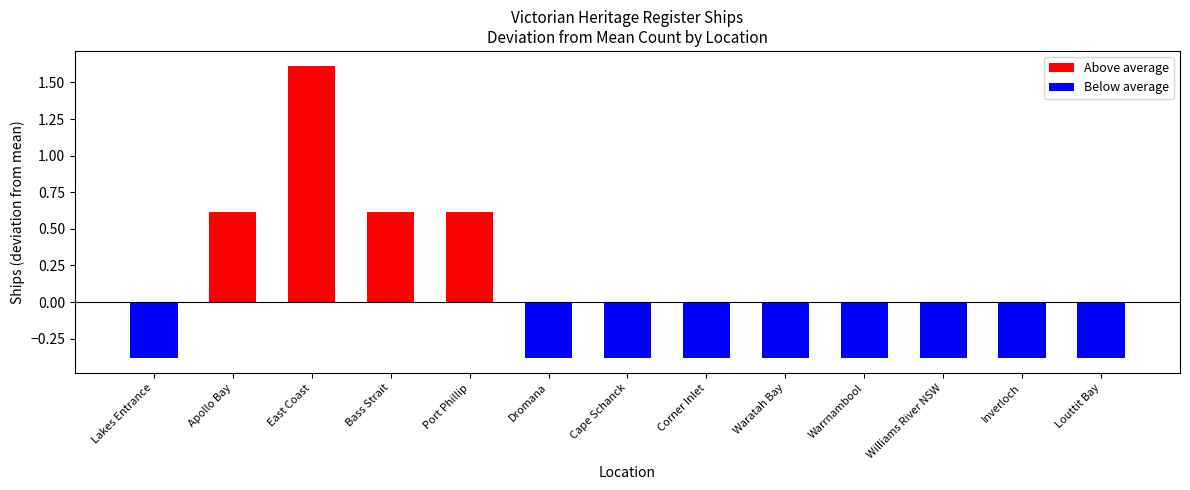

What is the difference between the second highest and second lowest values?

1